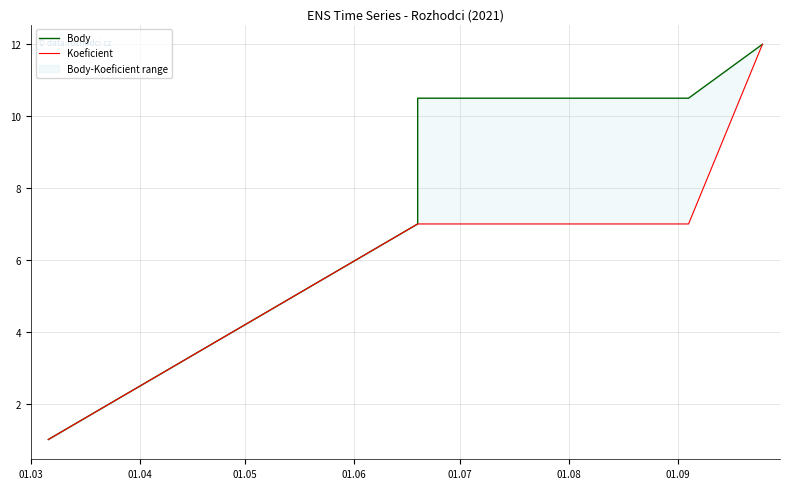

What is the difference between the second highest and second lowest values in the Body series?

3.5